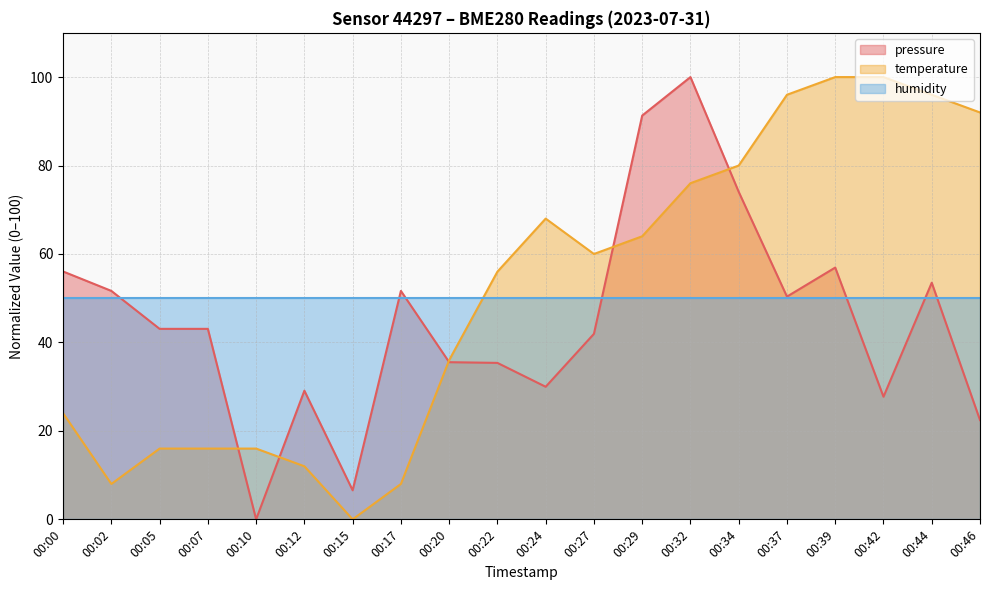

Which series ends up on top after the final intersection of pressure and temperature?

temperature